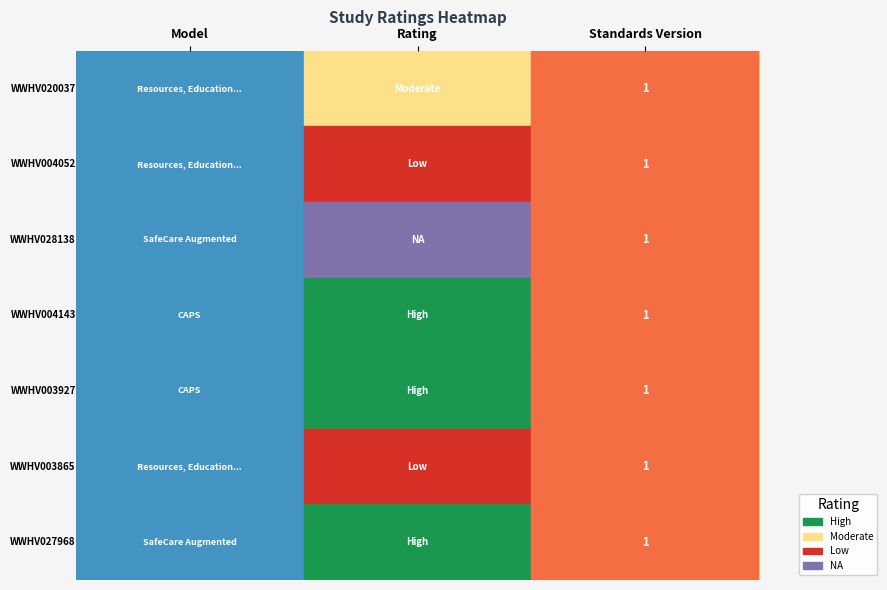

What is the total value across all series at Standards Version?

7